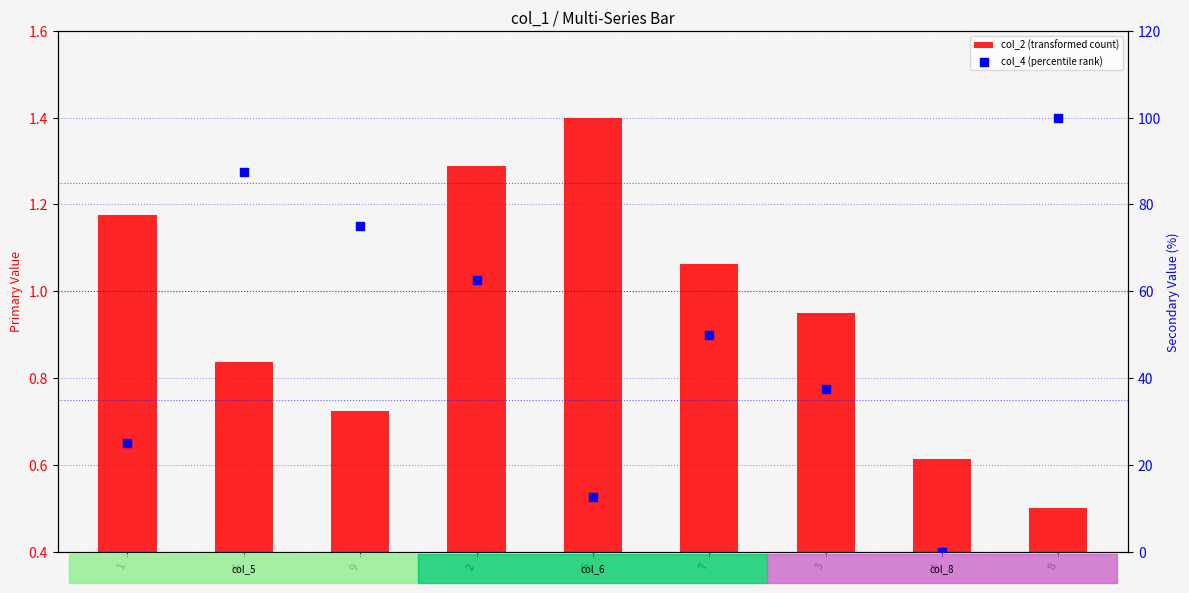

What are all the series names shown in the legend?

col_2 (transformed count), col_4 (percentile rank)